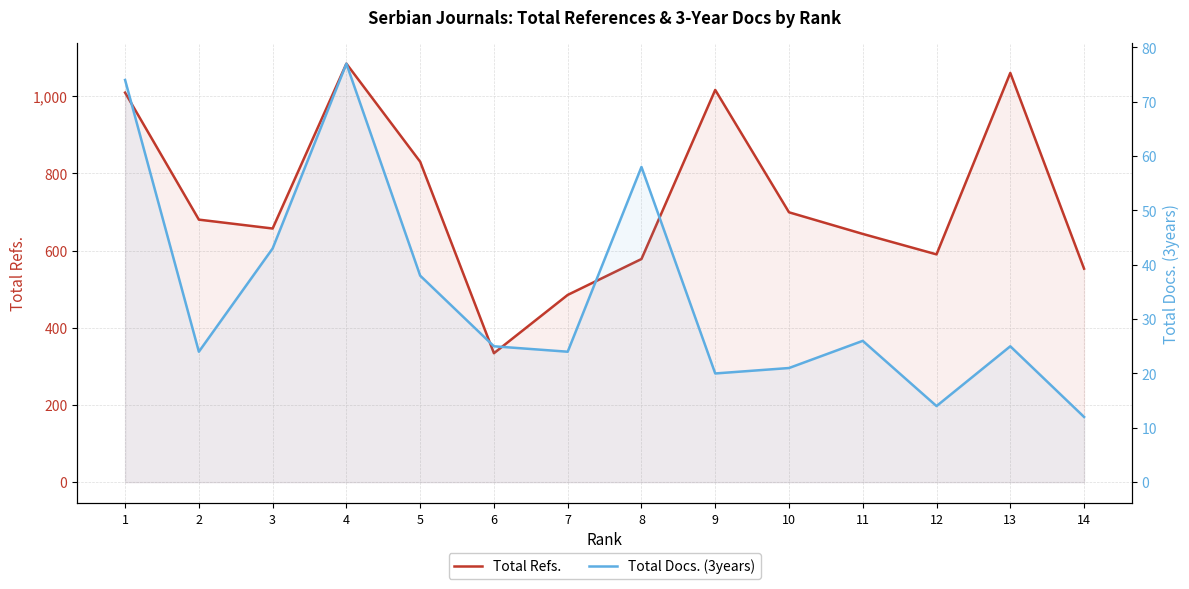

What value does the Total Refs. series have at 4, to the nearest 50?

1100